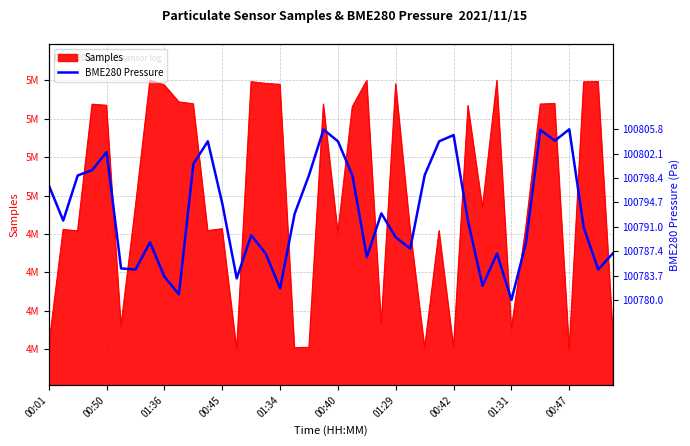

The value at 26 is 146428.4. True or false?

False